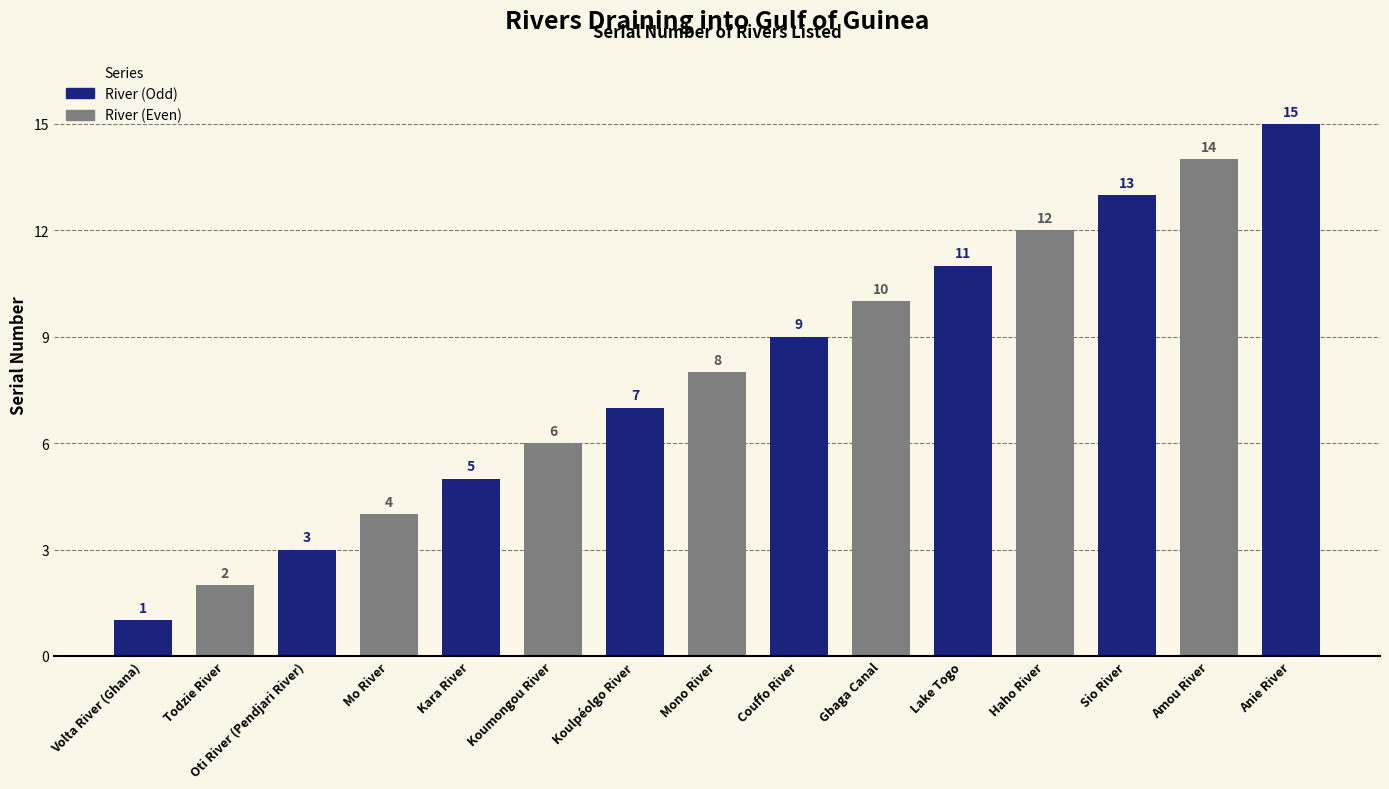

How many values are below 8?

7